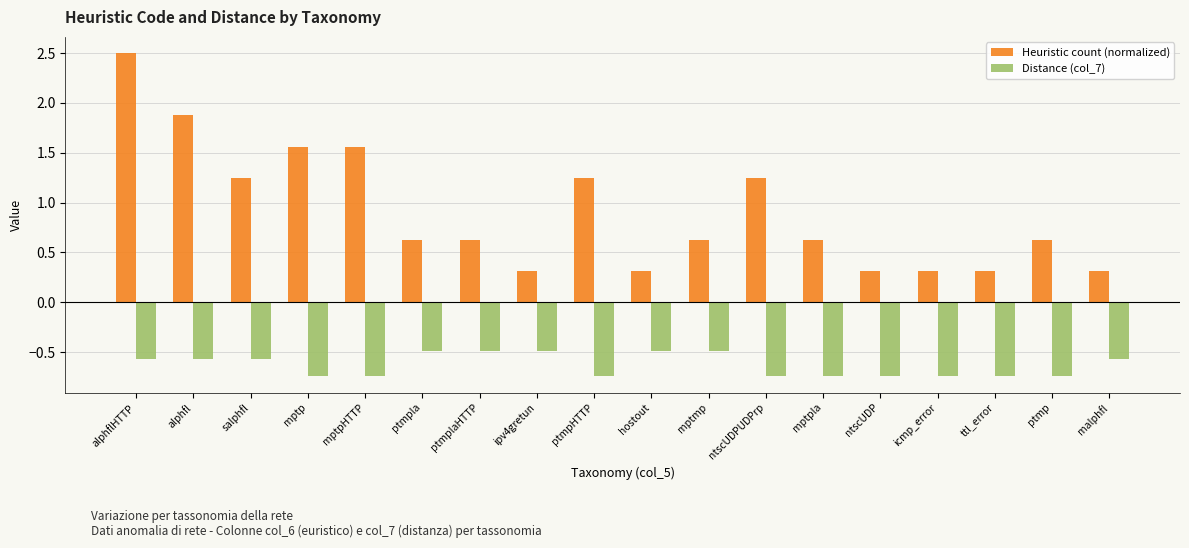

The Distance (col_7) series shows -0.2 at mptp. True or false?

False